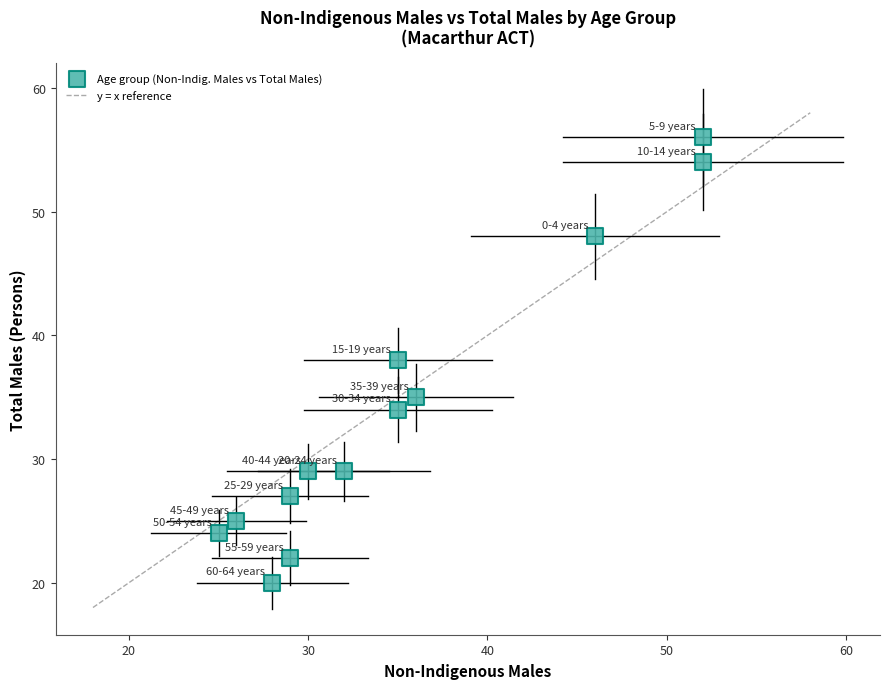

What is the range of X values (max minus min)?

27